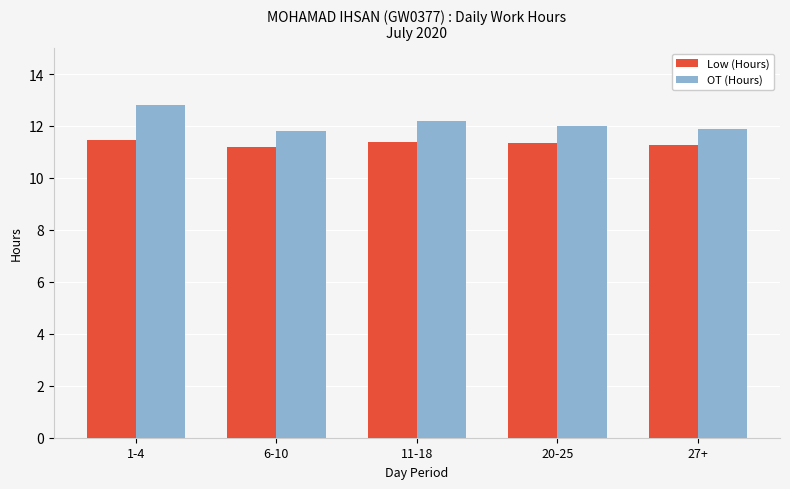

Rank the series at 11-18 from lowest to highest value.

Low (Hours), OT (Hours)